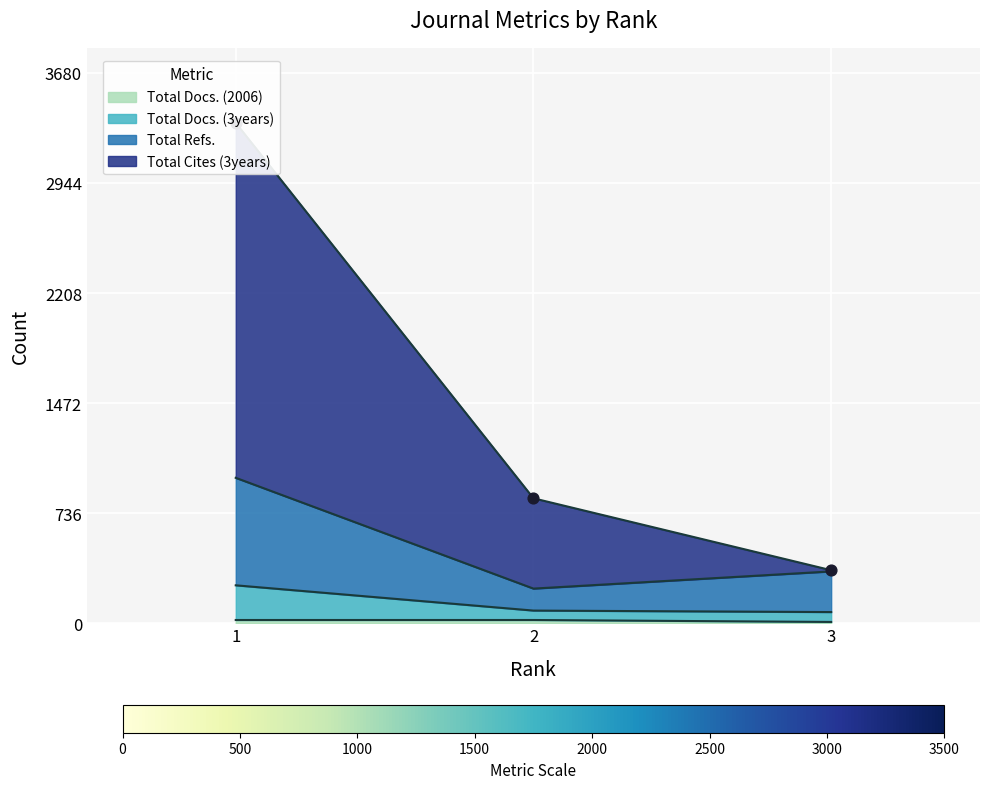

Which series reaches the minimum Y coordinate?

Total Docs. (2006)